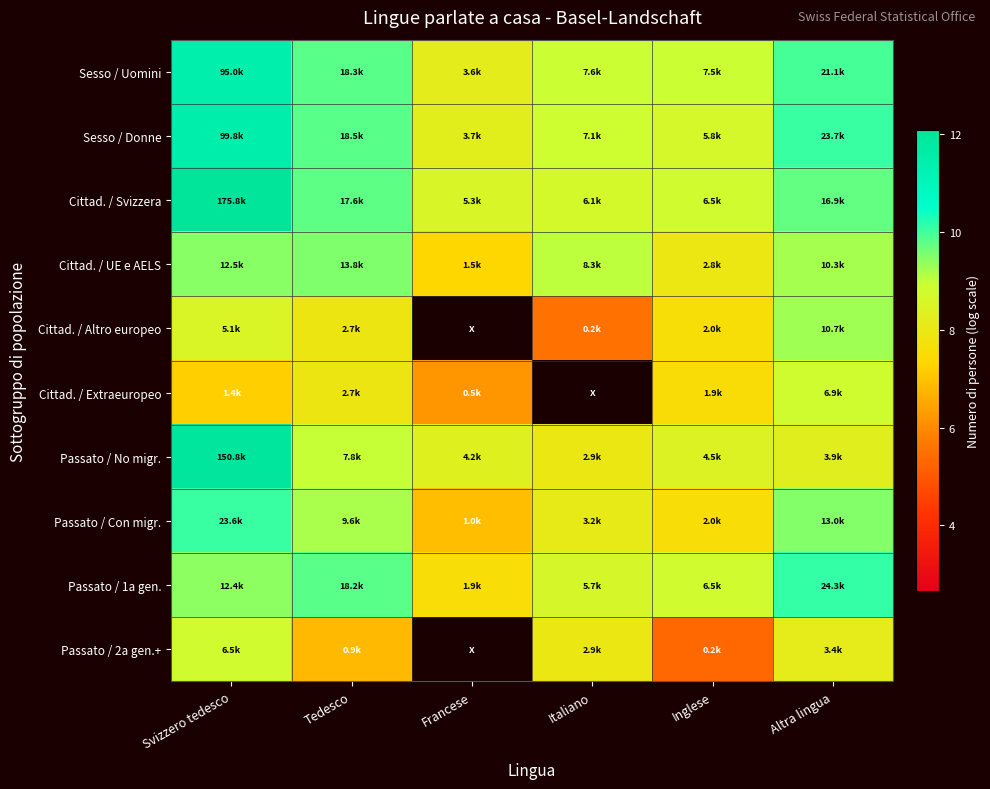

The value of Passato / 2a gen.+ at Tedesco is 10.7. True or false?

False